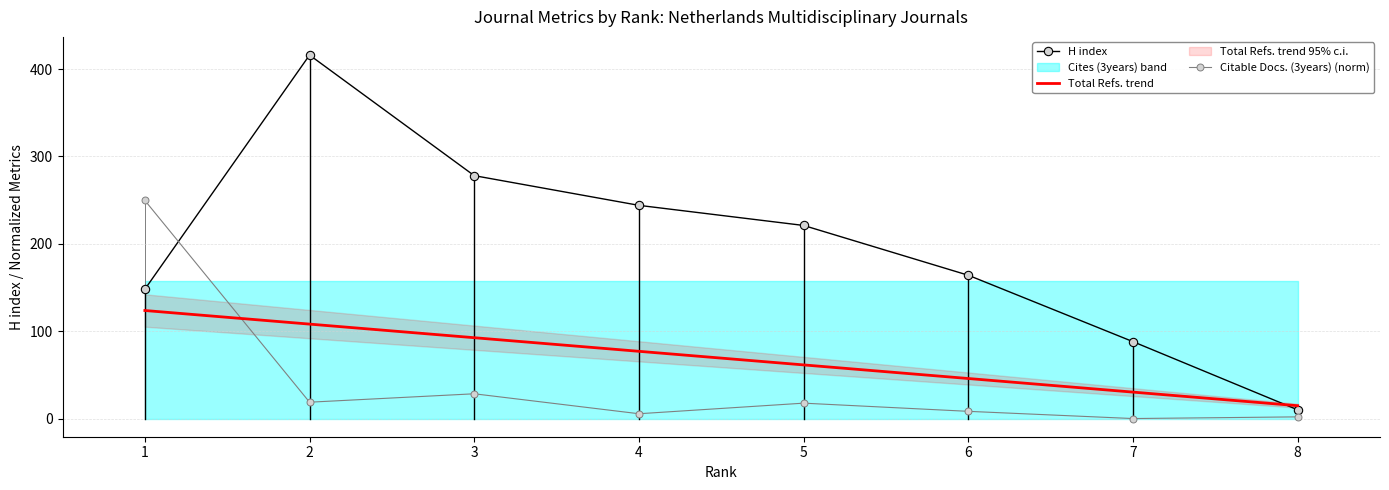

True or false: Citable Docs. (3years) (norm) has more than 1 points higher than both neighbors.

True